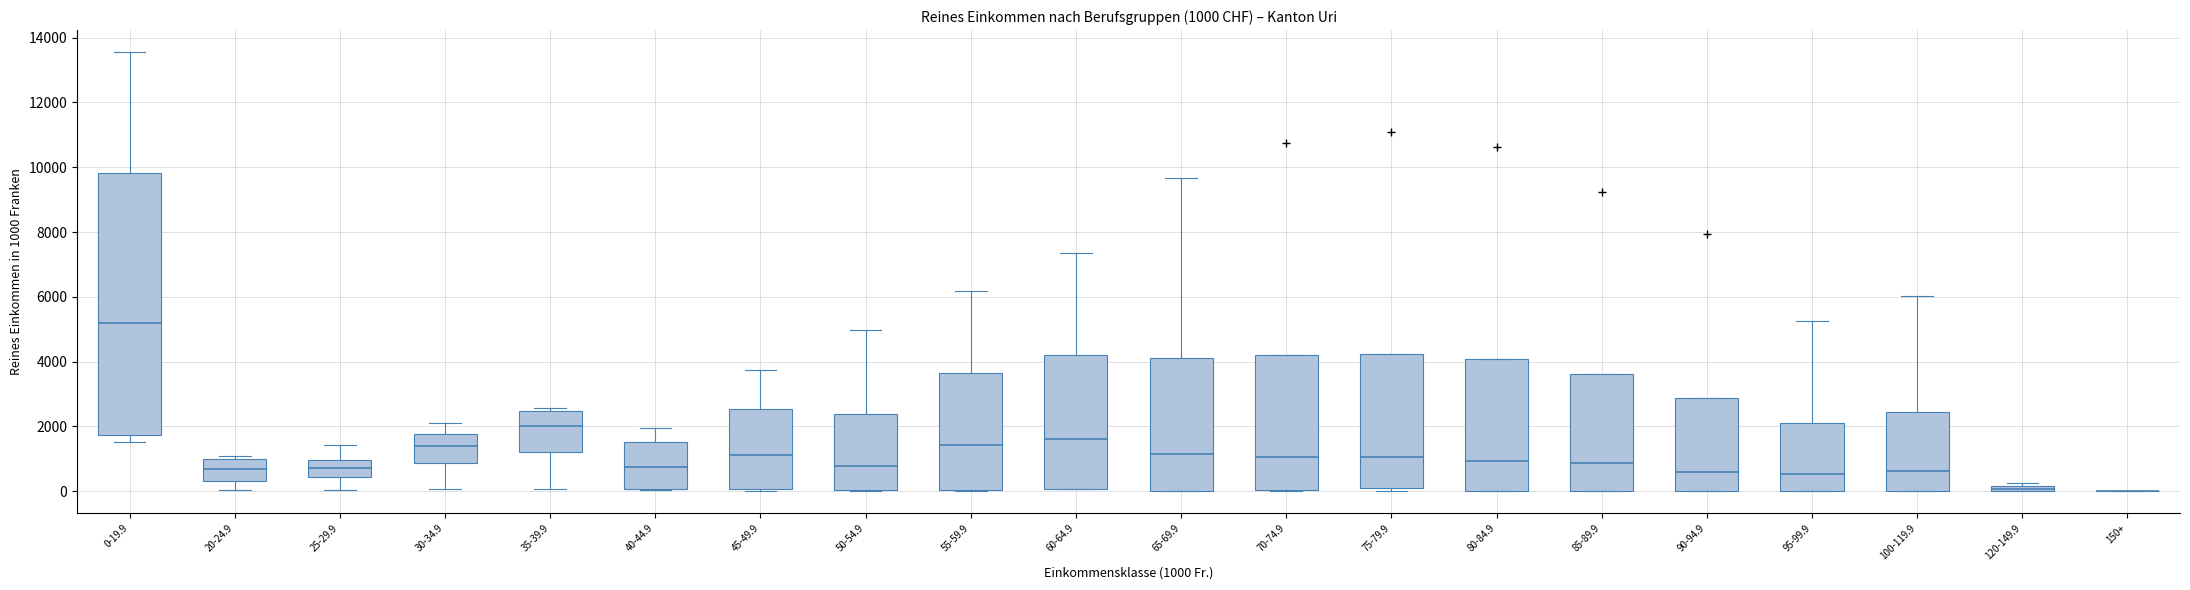

Comparing the boxes themselves (not the whiskers), which one is the tallest?

0-19.9